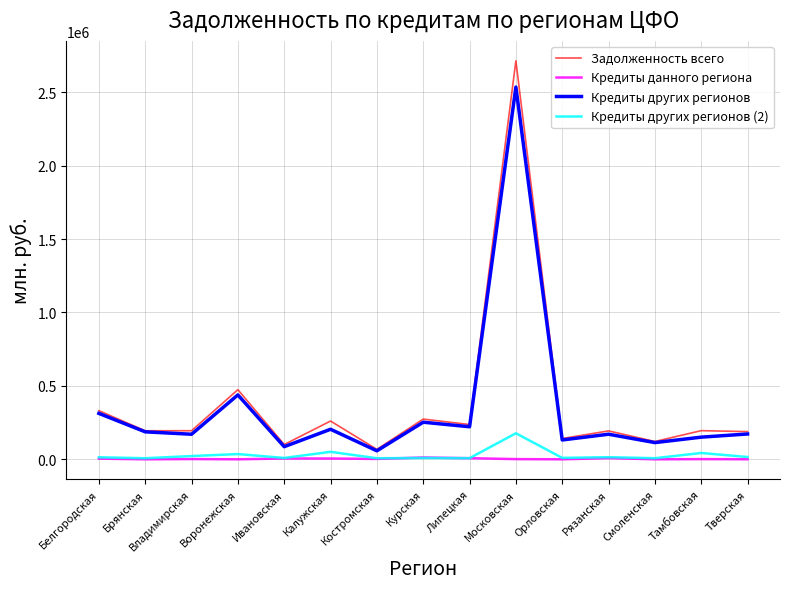

Where is Задолженность всего nearest to the value 1390650?

Воронежская